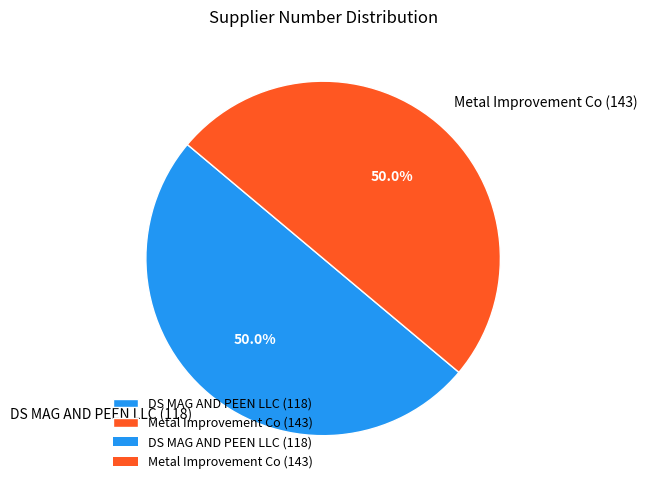

To the nearest percent, what is the average slice percentage?

50%